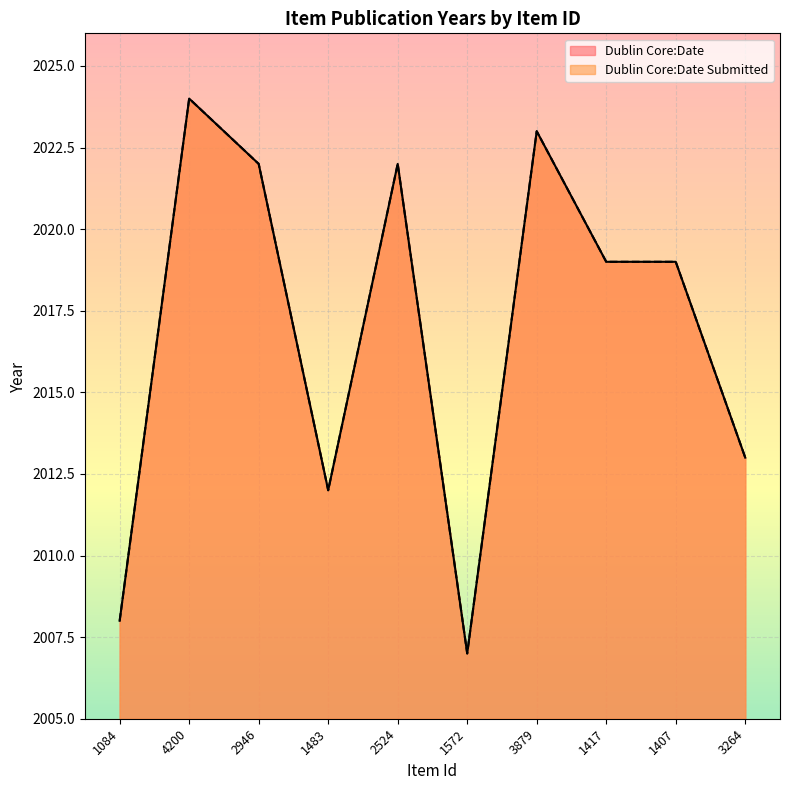

Reading left to right, transcribe all the data shown in this chart.

Dublin Core:Date: 1084=2008	4200=2024	2946=2022	1483=2012	2524=2022	1572=2007	3879=2023	1417=2019	1407=2019	3264=2013
Dublin Core:Date Submitted: 1084=2008	4200=2024	2946=2022	1483=2012	2524=2022	1572=2007	3879=2023	1417=2019	1407=2019	3264=2013